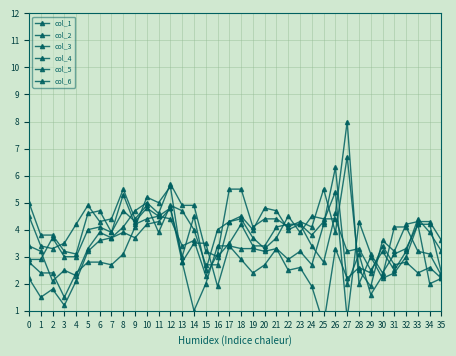

Which series has the widest spread of values?

col_4